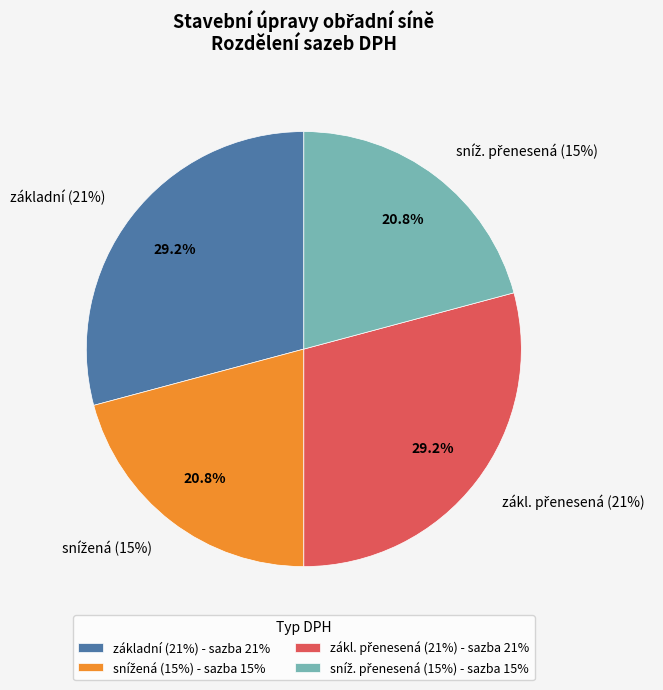

How much of the chart is everything except zákl. přenesená?

70.8%